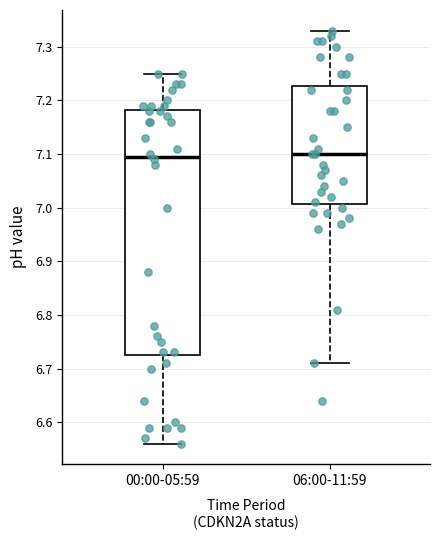

Reading left to right, transcribe this box plot: for each box, give where its median line is, the range the box spans, and where its two whiskers end, as read against the y-axis. The values are not printed on the chart, so give them approximately, as read against the axis.

00:00-05:59: median 7.10, box 6.73 to 7.18, whiskers 6.56 to 7.25
06:00-11:59: median 7.10, box 7.01 to 7.23, whiskers 6.71 to 7.33